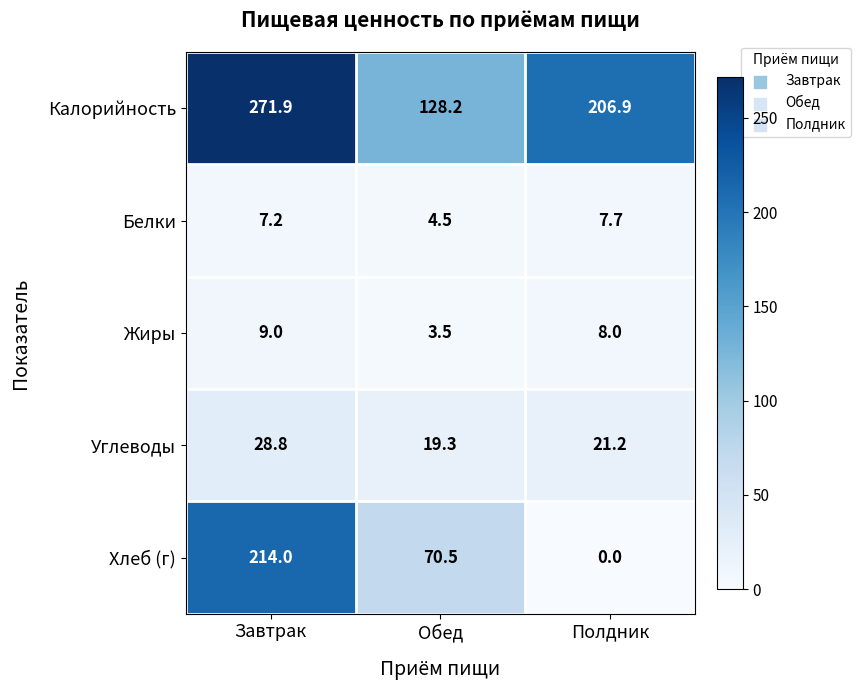

At how many categories does at least one series exceed 234?

1